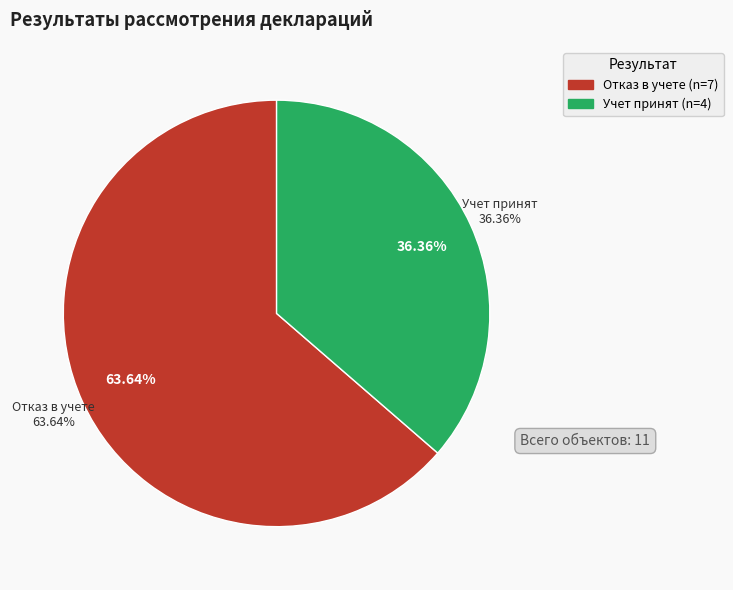

To the nearest percent, what is the difference between the Уведомление об отказе в учете информации and Уведомление об учете информации slice percentages?

27%